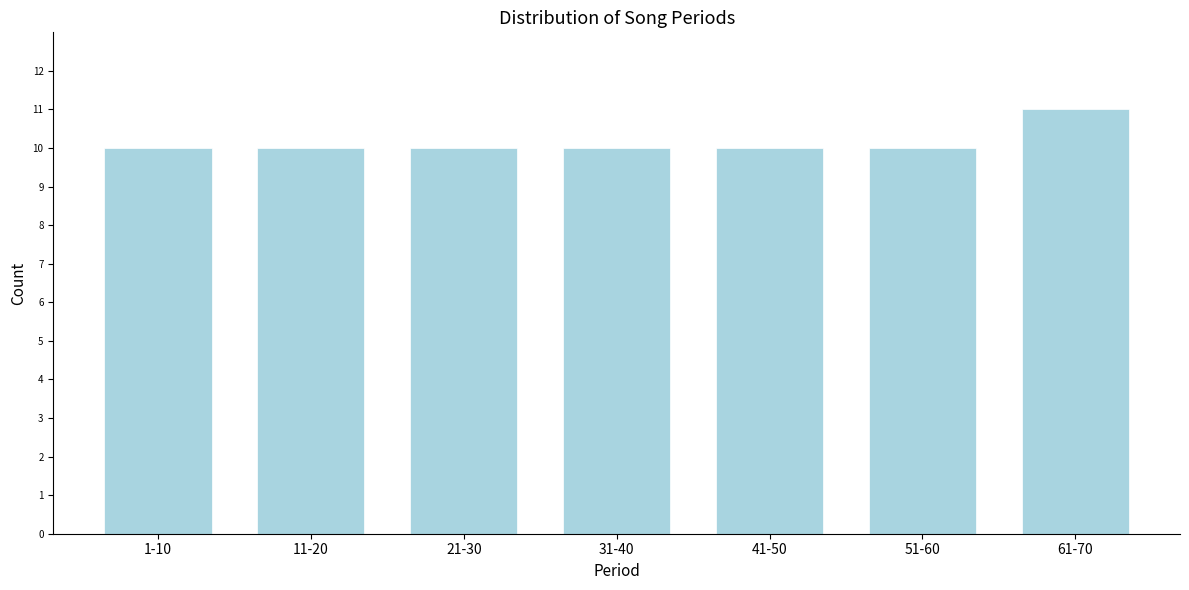

Reading left to right, list all the values displayed in this chart.

10	10	10	10	10	10	11